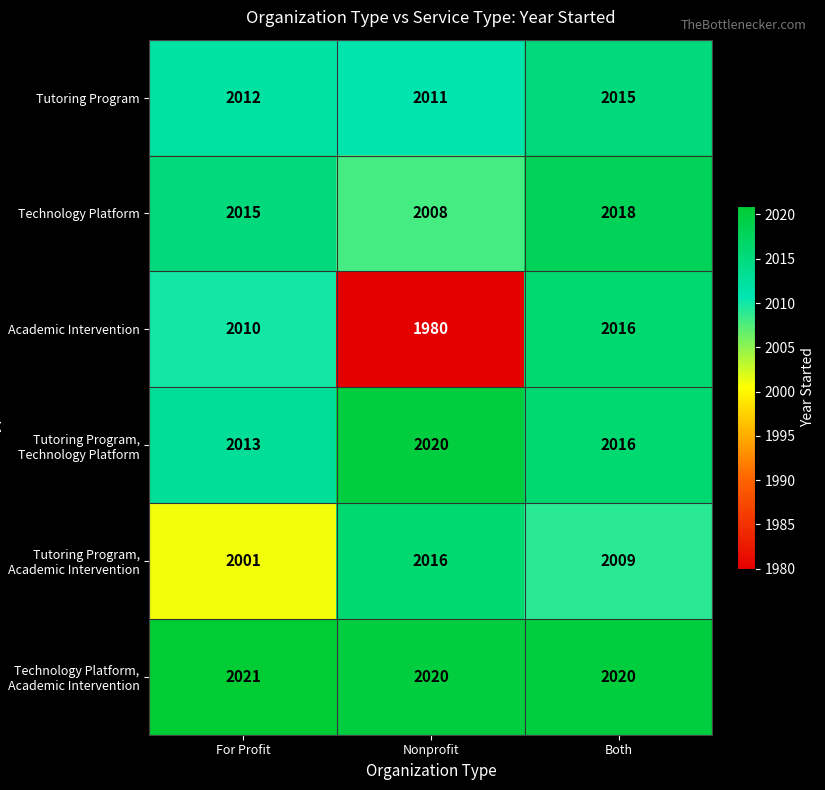

Which series has the largest range (max minus min)?

Academic Intervention